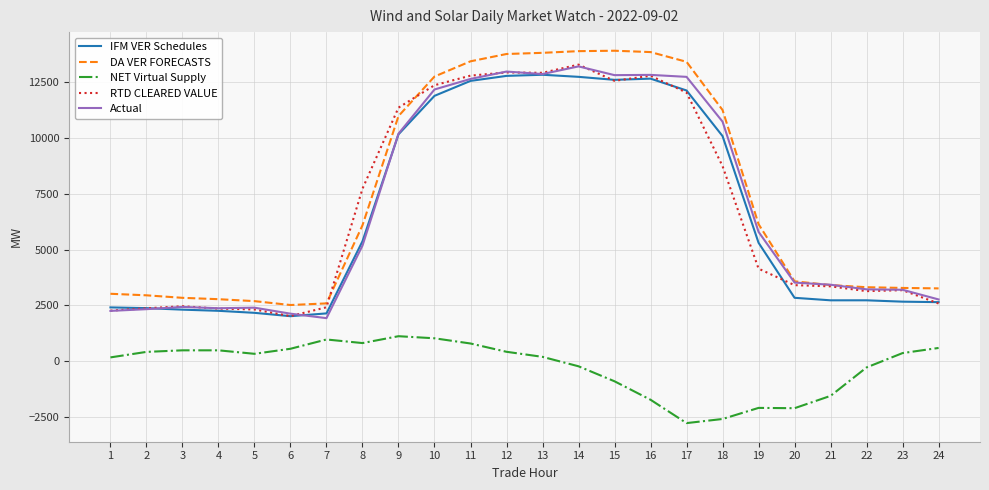

At which label does DA VER FORECASTS first exceed 6093?

8